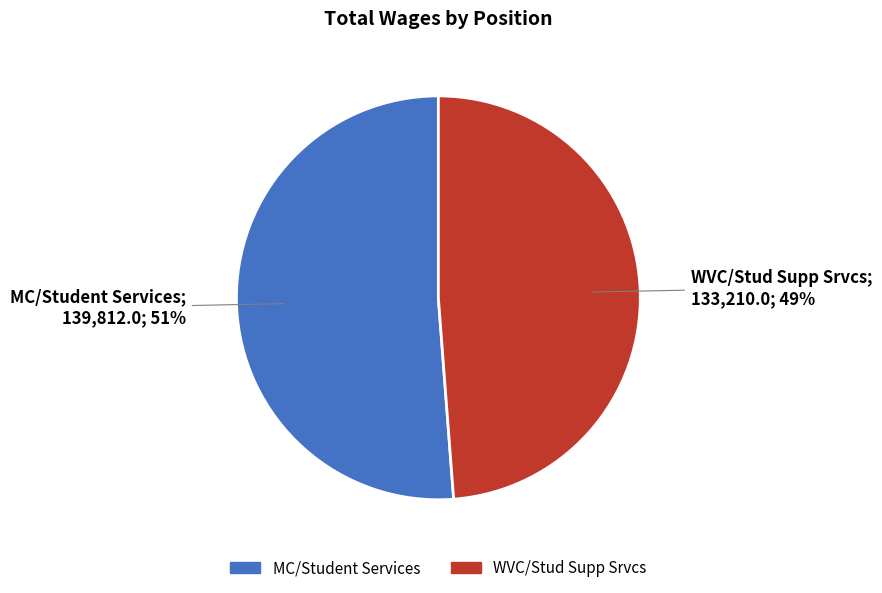

To the nearest percent, what is the average slice percentage?

50%